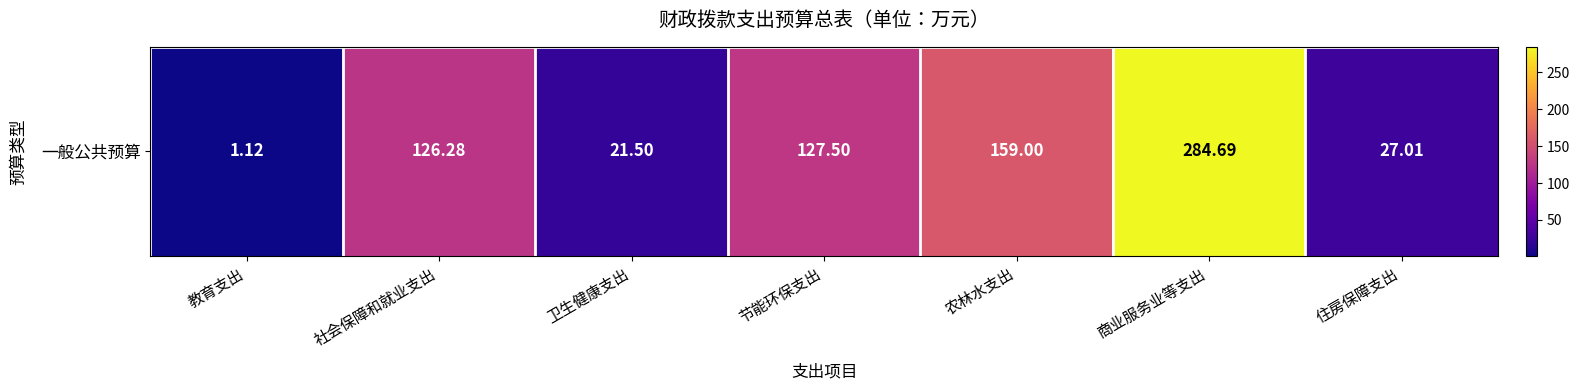

At which category does the chart reach its peak across all series?

商业服务业等支出